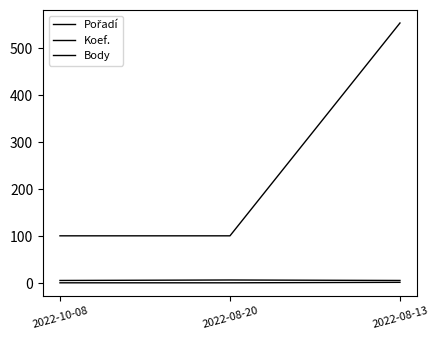

Which series has the widest spread of values?

Body